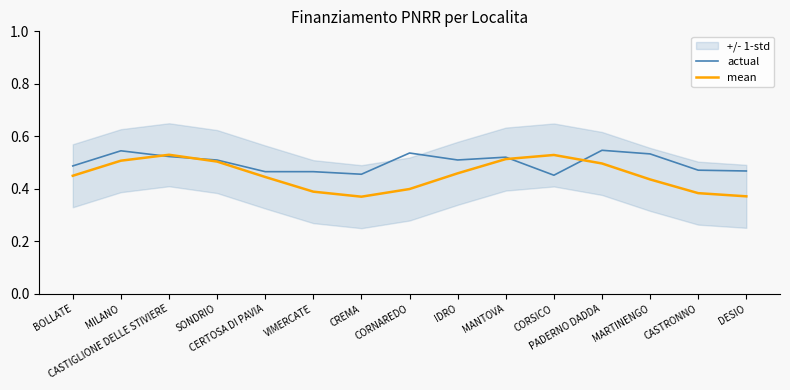

What is the value of the actual point at the 8th from the left?

0.5